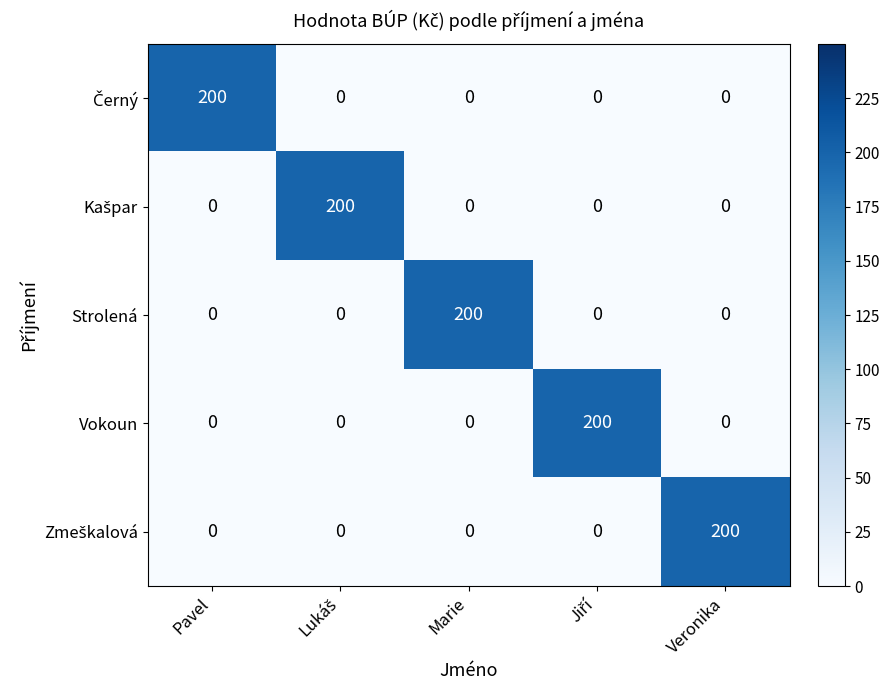

At how many categories does at least one series exceed 188?

5